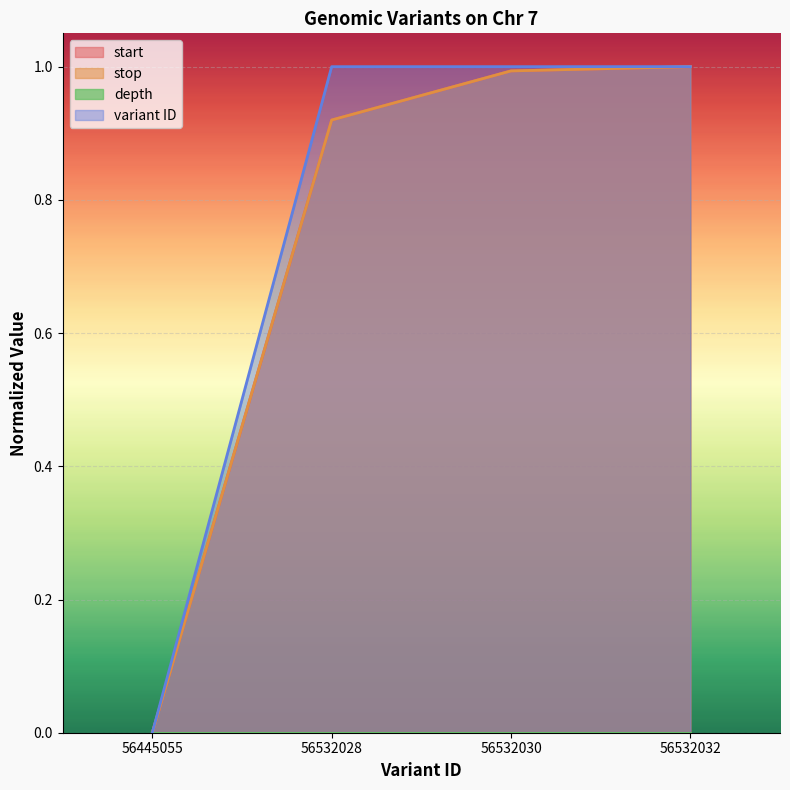

How many data points does each series have?

4